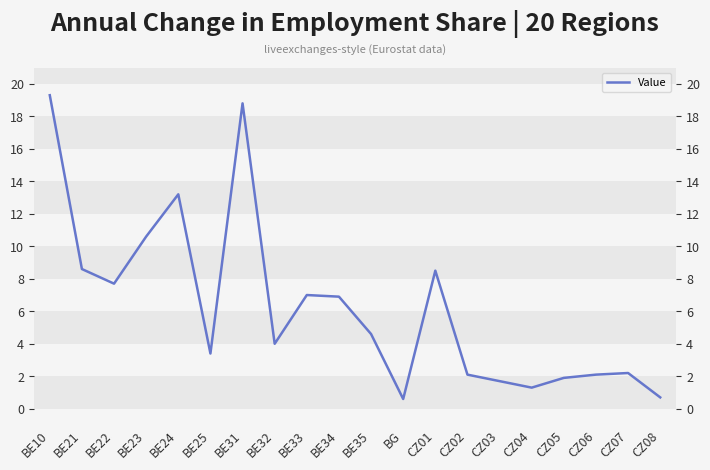

Reading left to right, what are all the values shown in this chart?

BE10=19.3	BE21=8.6	BE22=7.7	BE23=10.6	BE24=13.2	BE25=3.4	BE31=18.8	BE32=4.0	BE33=7.0	BE34=6.9	BE35=4.6	BG=0.6	CZ01=8.5	CZ02=2.1	CZ03=1.7	CZ04=1.3	CZ05=1.9	CZ06=2.1	CZ07=2.2	CZ08=0.7